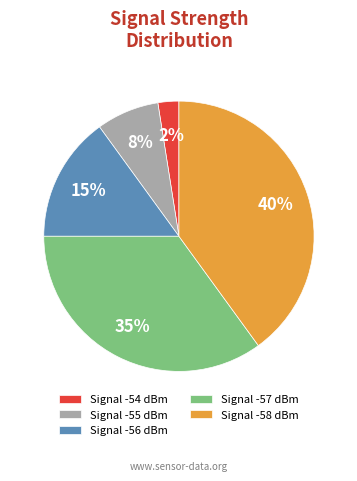

Between Signal -57 dBm and Signal -54 dBm, which is larger?

Signal -57 dBm